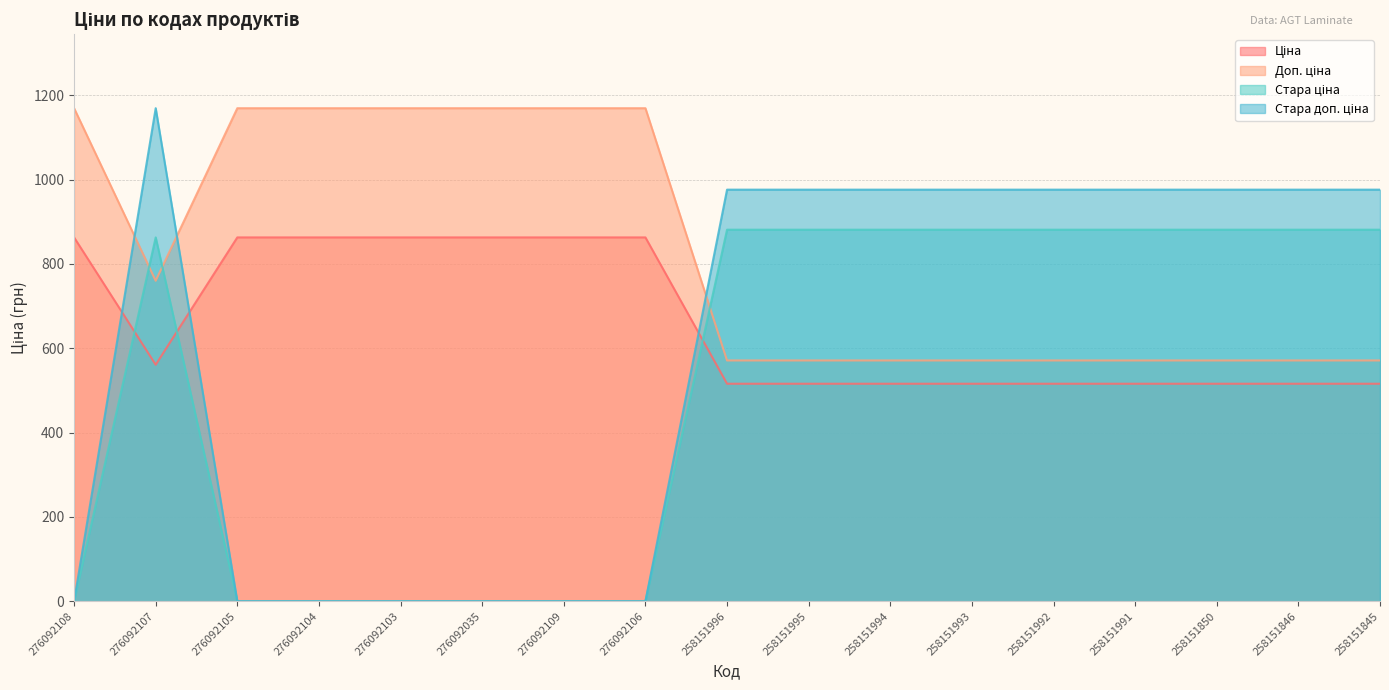

Which series changed the most between 276092105 and 258151846?

Стара доп. ціна